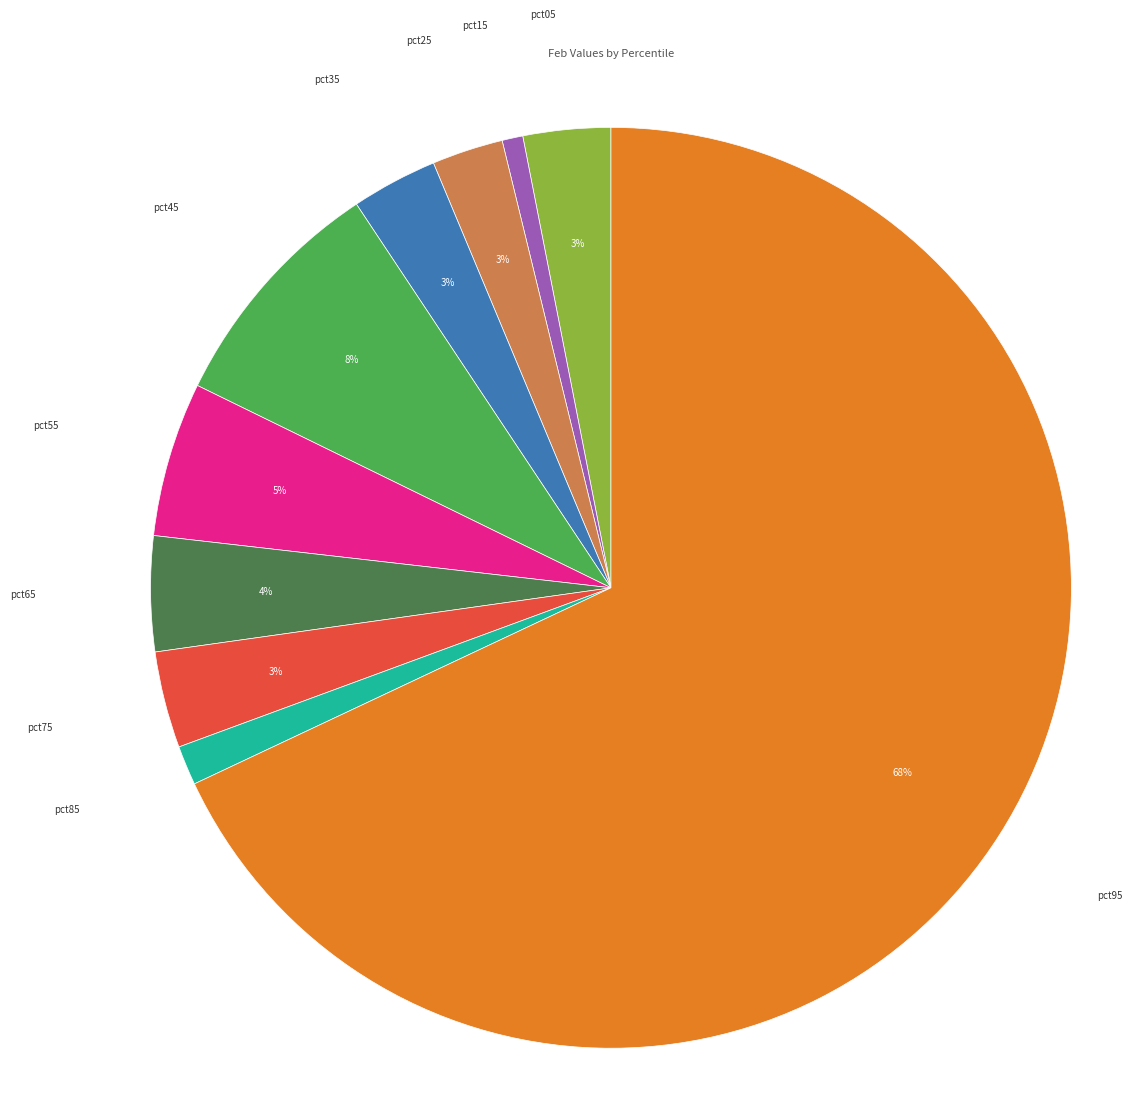

Count the number of slices in the pie.

10